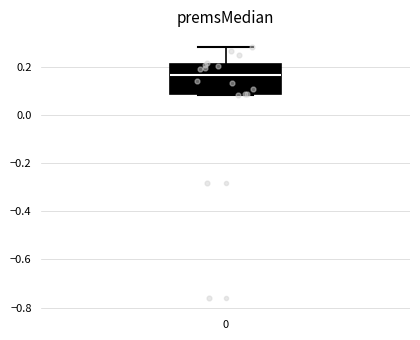

Read this box plot against the y-axis: the position of the median line, the range covered by the box, and the ends of both whiskers. The values are not printed on the chart, so give them approximately, as read against the axis.

median 0.16, box 0.08 to 0.22, whiskers 0.08 (just below the box's lower edge) to 0.28